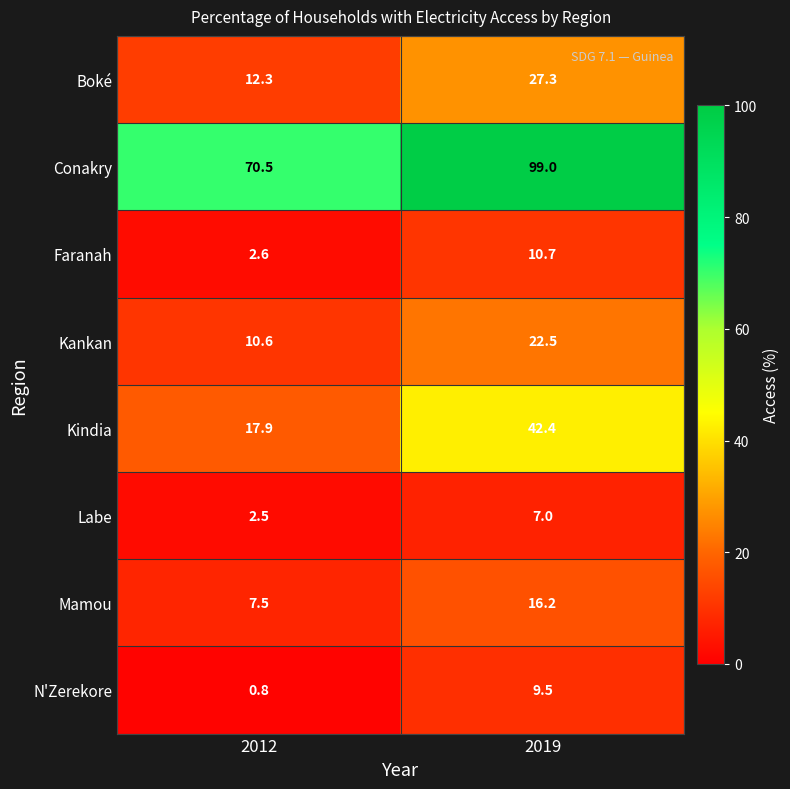

At which category does the chart reach its peak across all series?

2019